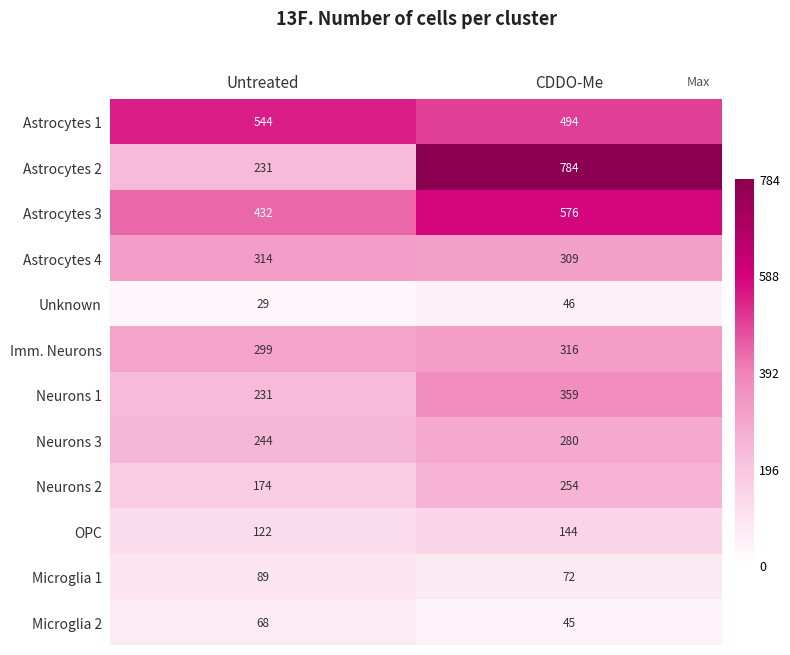

List the series in order of their peak value, highest first.

Astrocytes 2, Astrocytes 3, Astrocytes 1, Neurons 1, Imm. Neurons, Astrocytes 4, Neurons 3, Neurons 2, OPC, Microglia 1, Microglia 2, Unknown